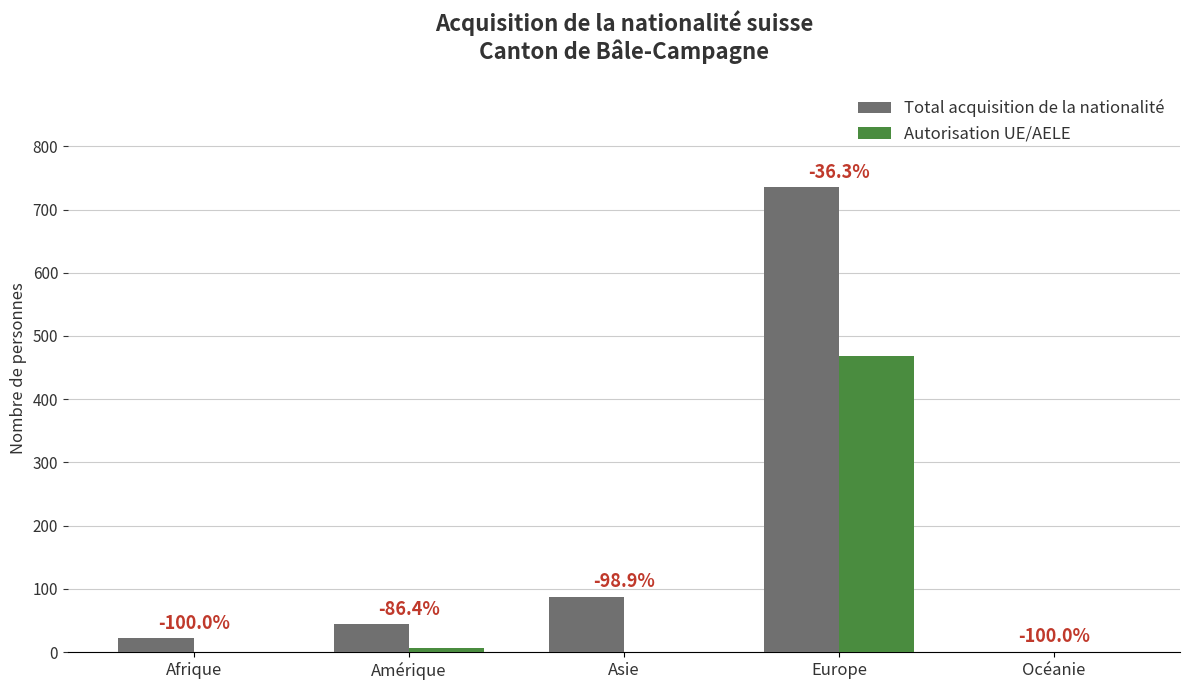

Is it true that Total acquisition de la nationalité equals 44 at Amérique?

True